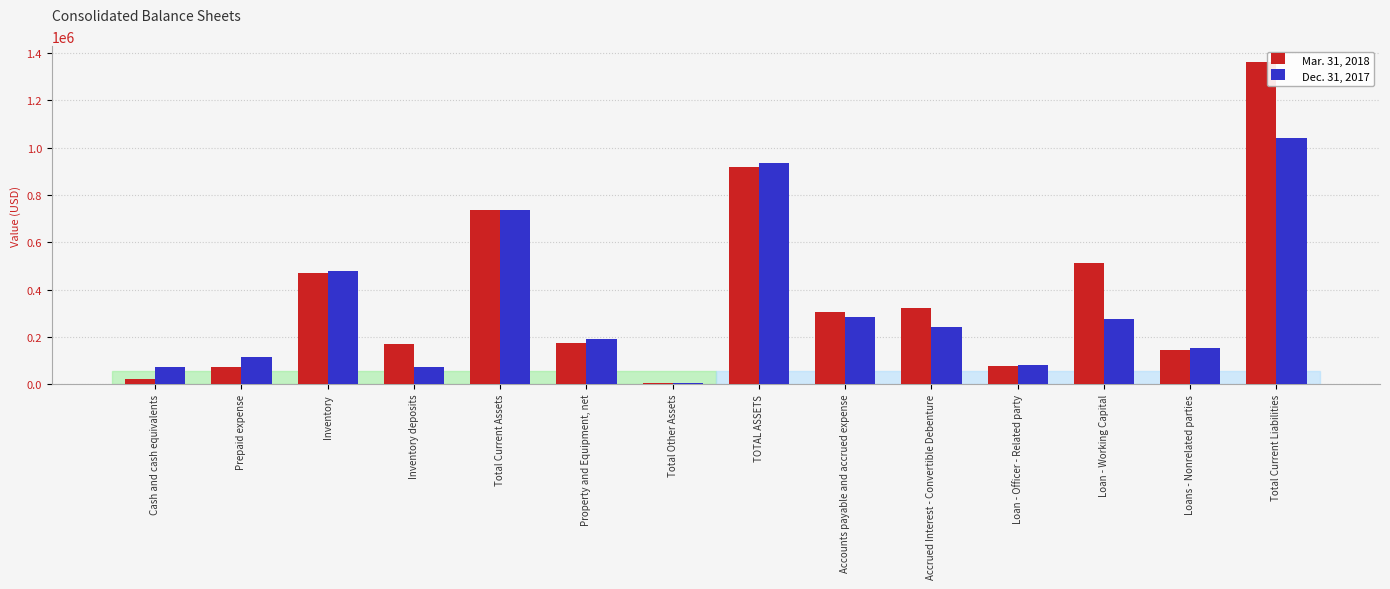

The Dec. 31, 2017 series shows 266538 at Inventory. True or false?

False